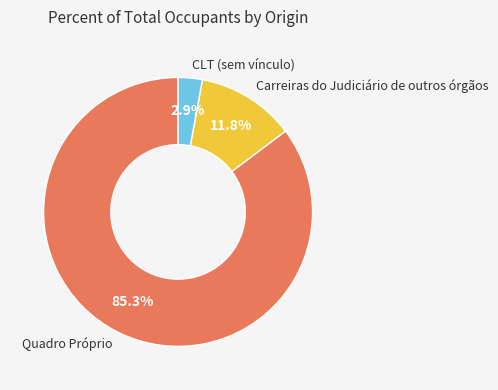

To the nearest percent, what is the difference between the largest and smallest slice percentages?

82%